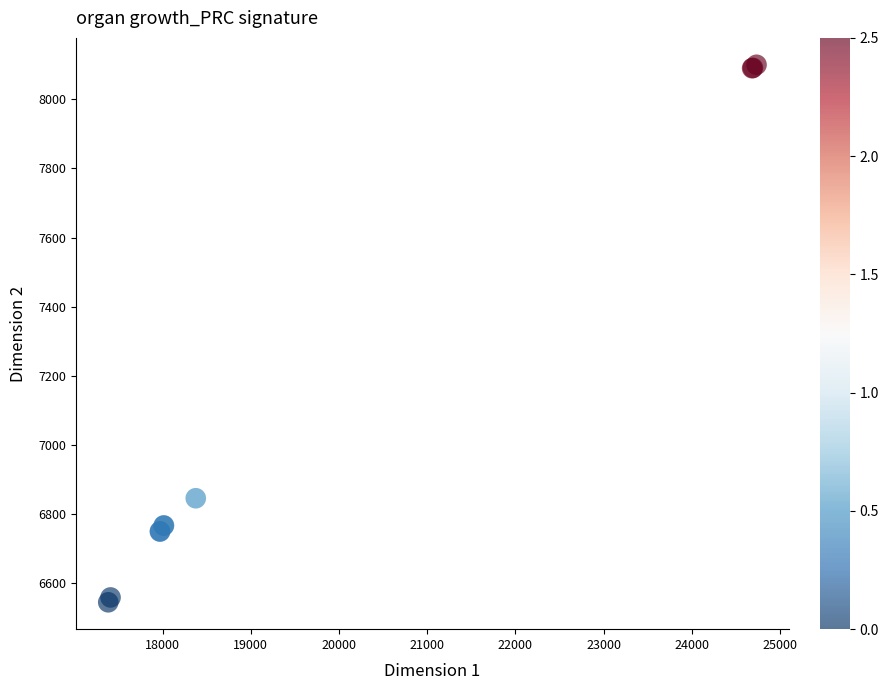

What Y value in the scatter plot is closest to 7322?

6846